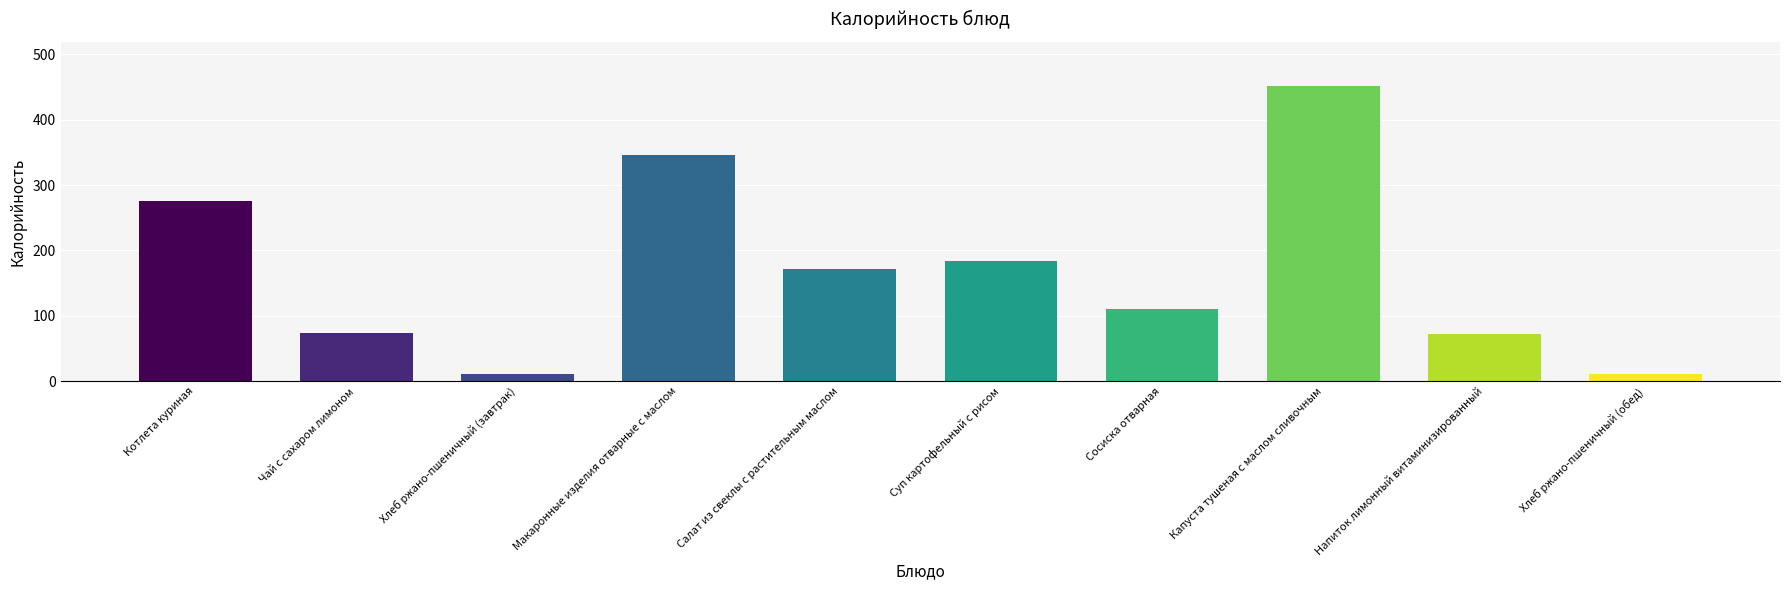

The value at Салат из свеклы с растительным маслом is 288.1. True or false?

False